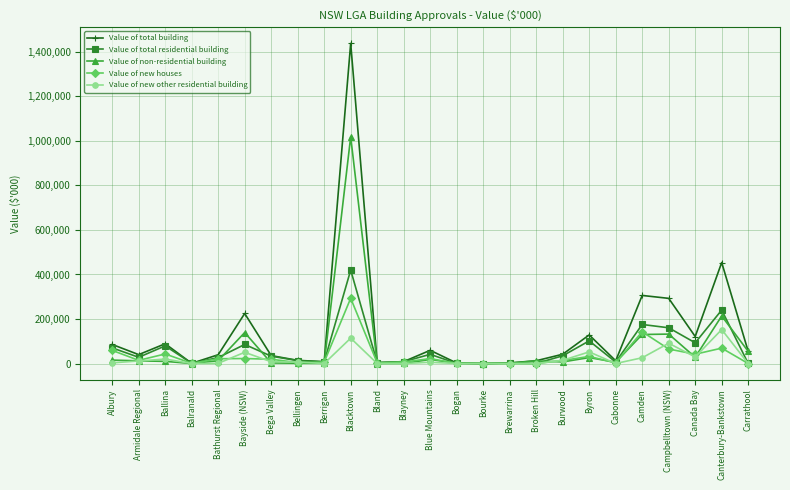

What is the spread (max minus min) of values at Campbelltown (NSW)?

227631.1